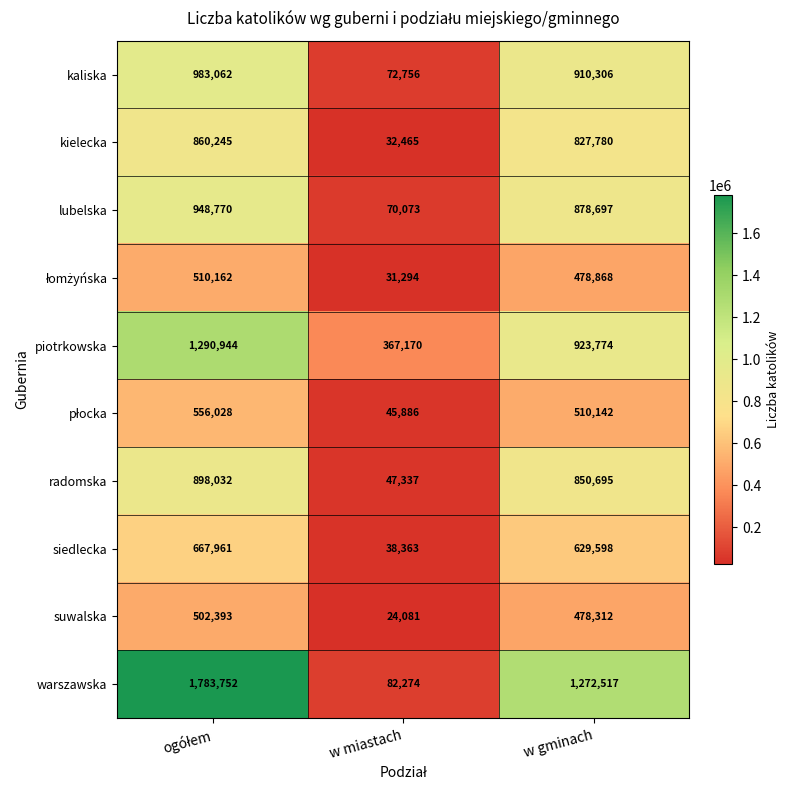

What is the sum of all piotrkowska values?

2581888